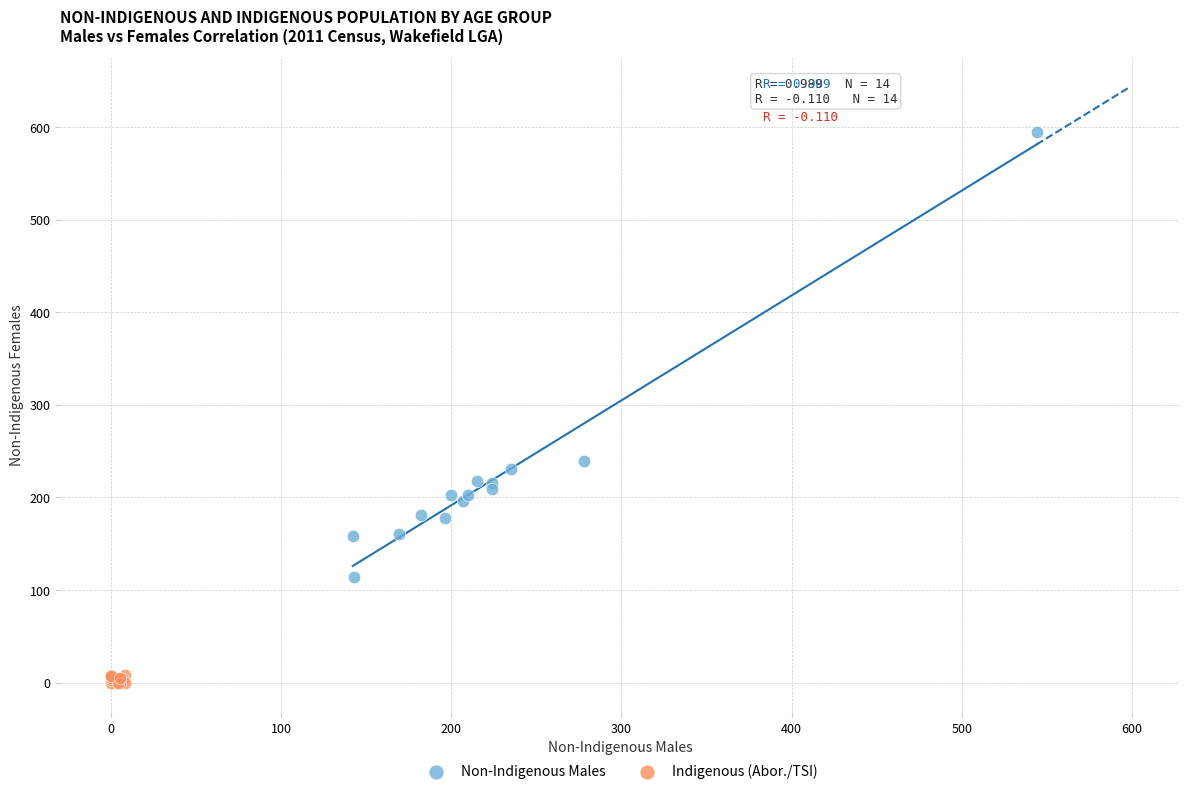

Which series has the widest spread of Y values?

Non-Indigenous Males